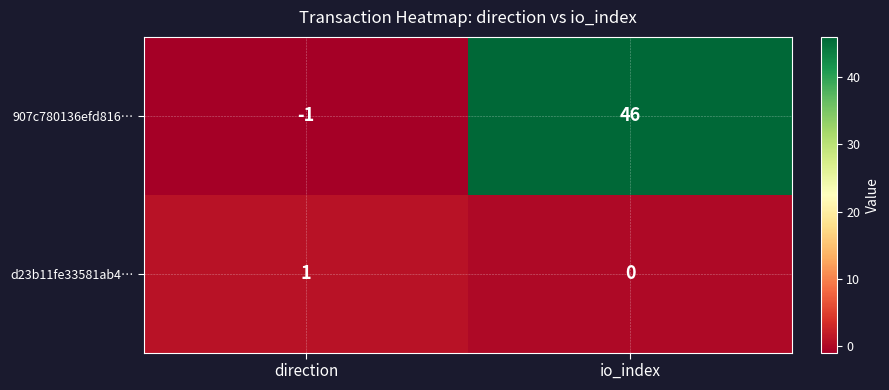

Which series has the largest total across all categories?

907c780136efd816…